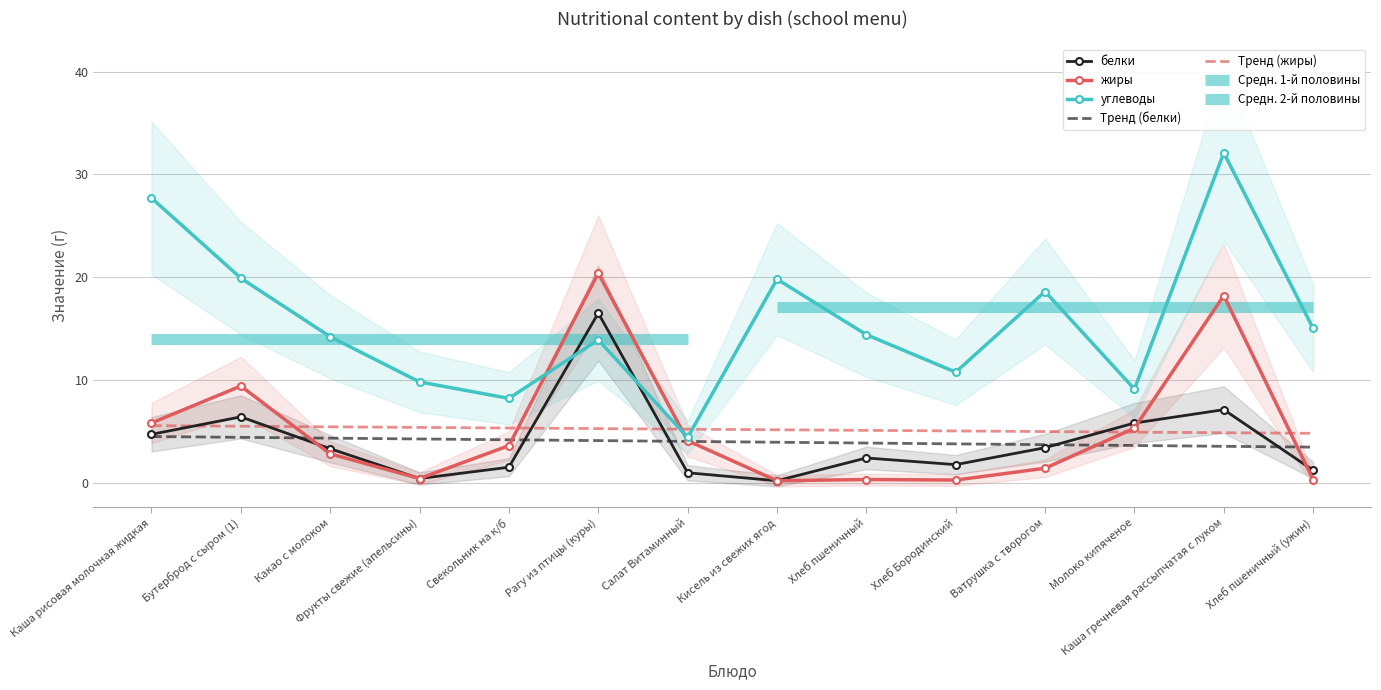

What is the average value of the Тренд (жиры) series?

5.2